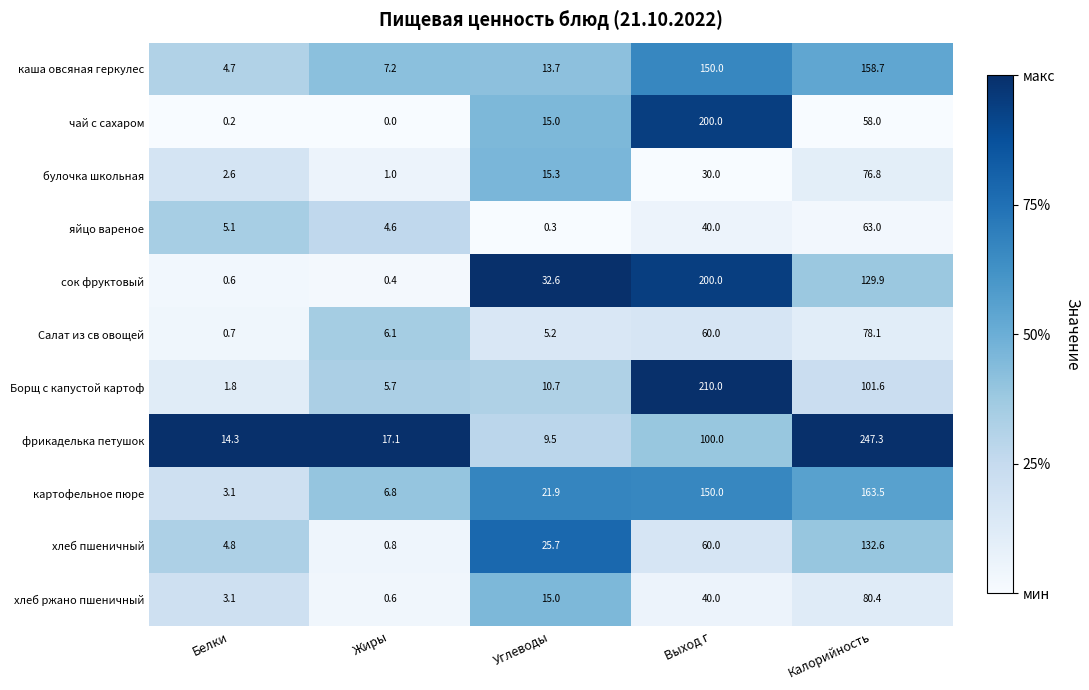

Which category has the lowest value across all series?

Жиры